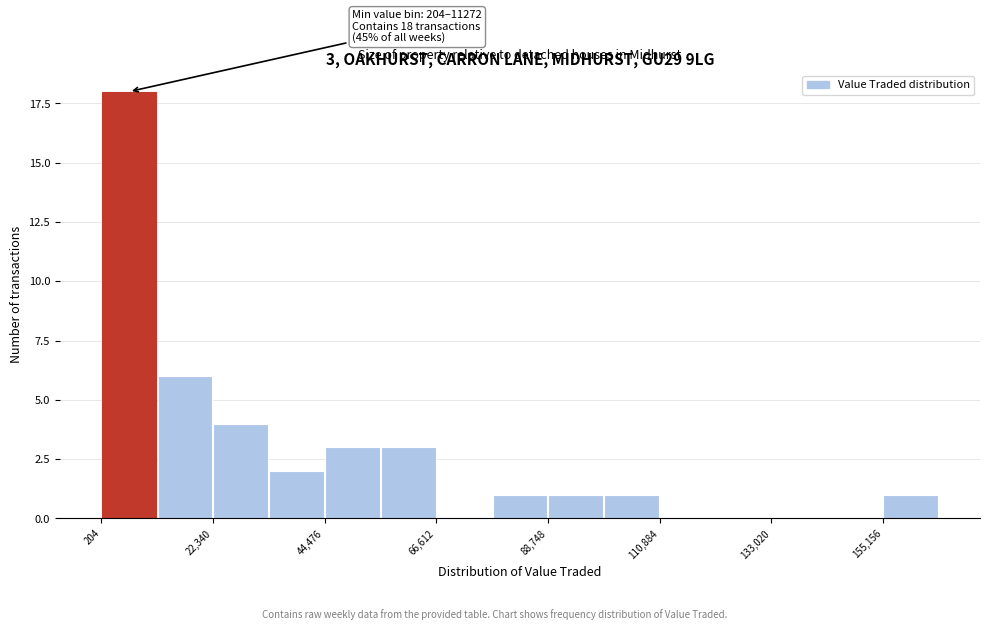

Read against the x-axis, roughly where is the centre of the tallest bar?

5000